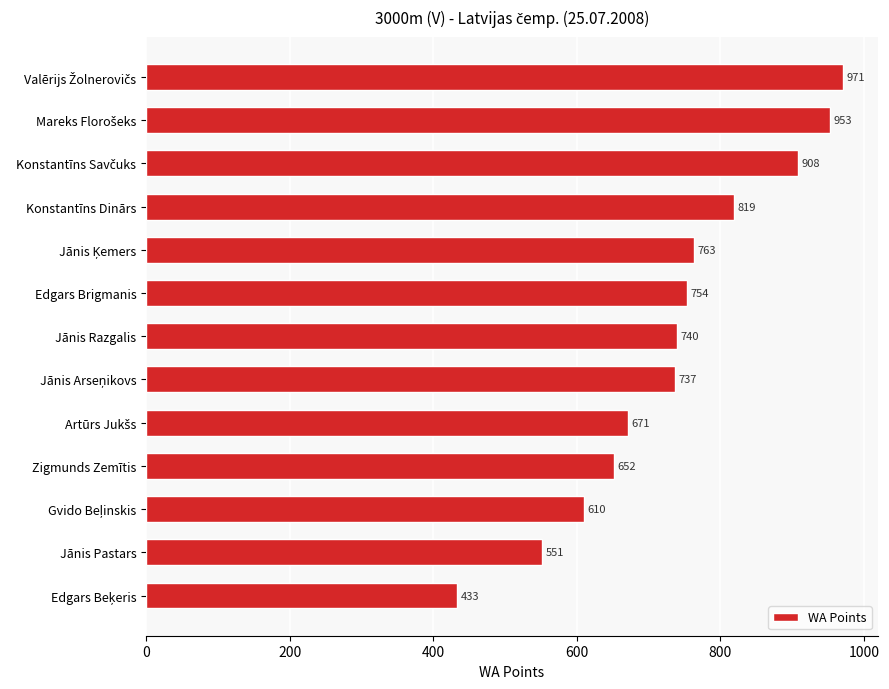

Reading bottom to top, list all the values displayed in this chart.

433	551	610	652	671	737	740	754	763	819	908	953	971